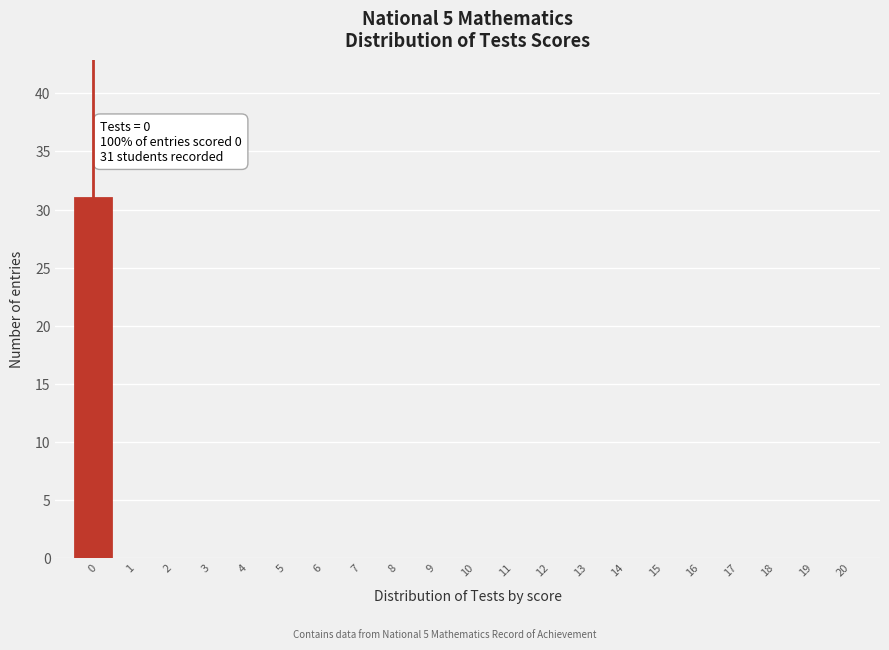

Over which range of the x-axis is the bar tallest?

-0.5 to 0.5